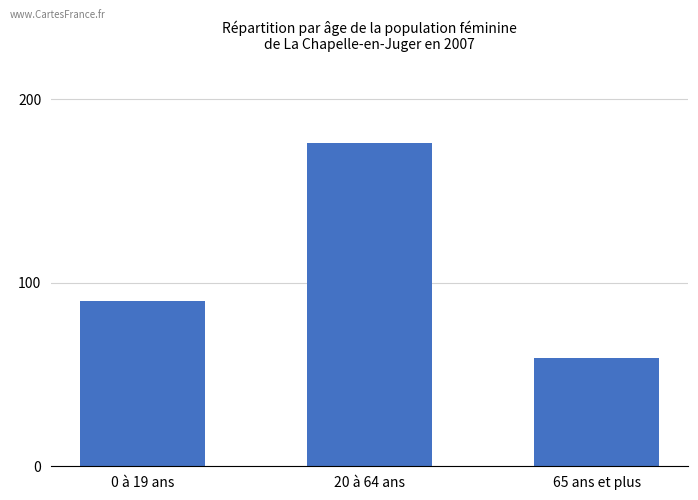

What is the difference between the maximum and minimum values?

117